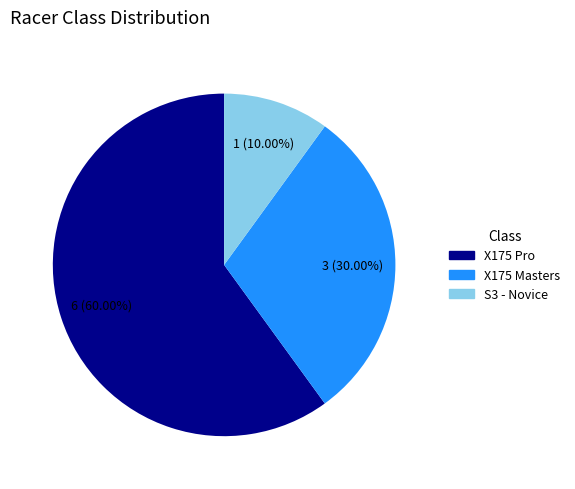

To the nearest percent, what percentage of the pie is X175 Pro?

60%